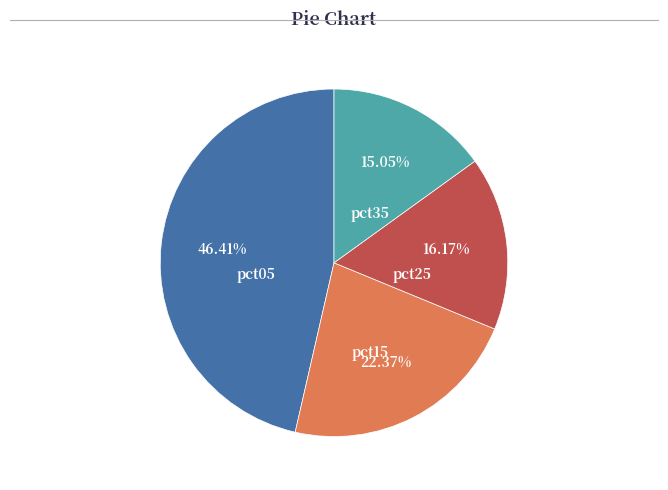

Is there a majority slice in this chart?

No